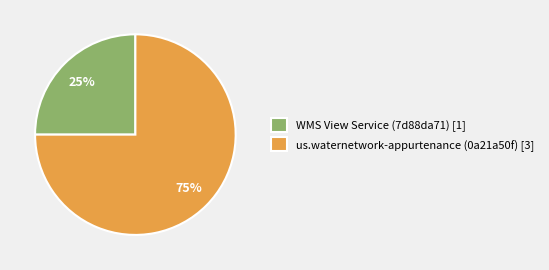

Which slice is the smallest?

WMS View Service (7d88da71)